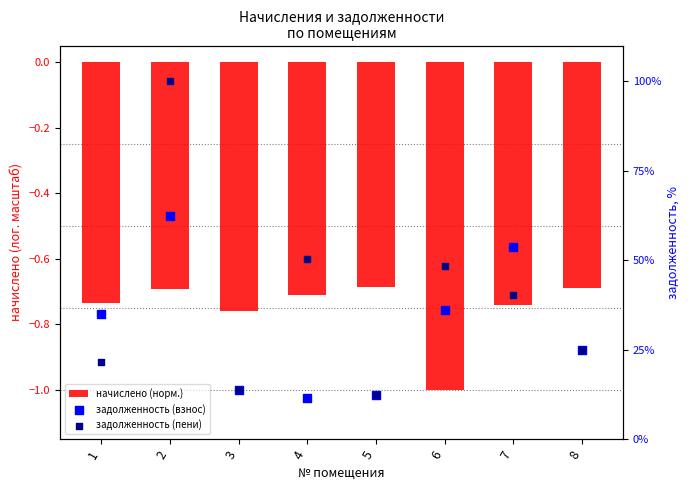

At how many categories does at least one series exceed 35?

4